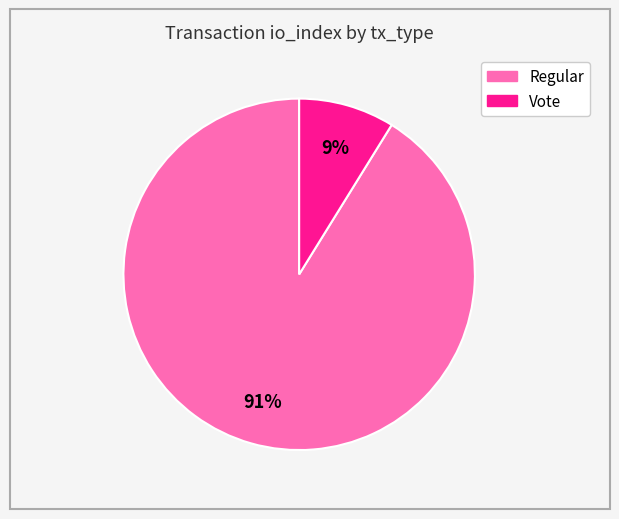

Rank the categories by value from lowest to highest.

Vote, Regular